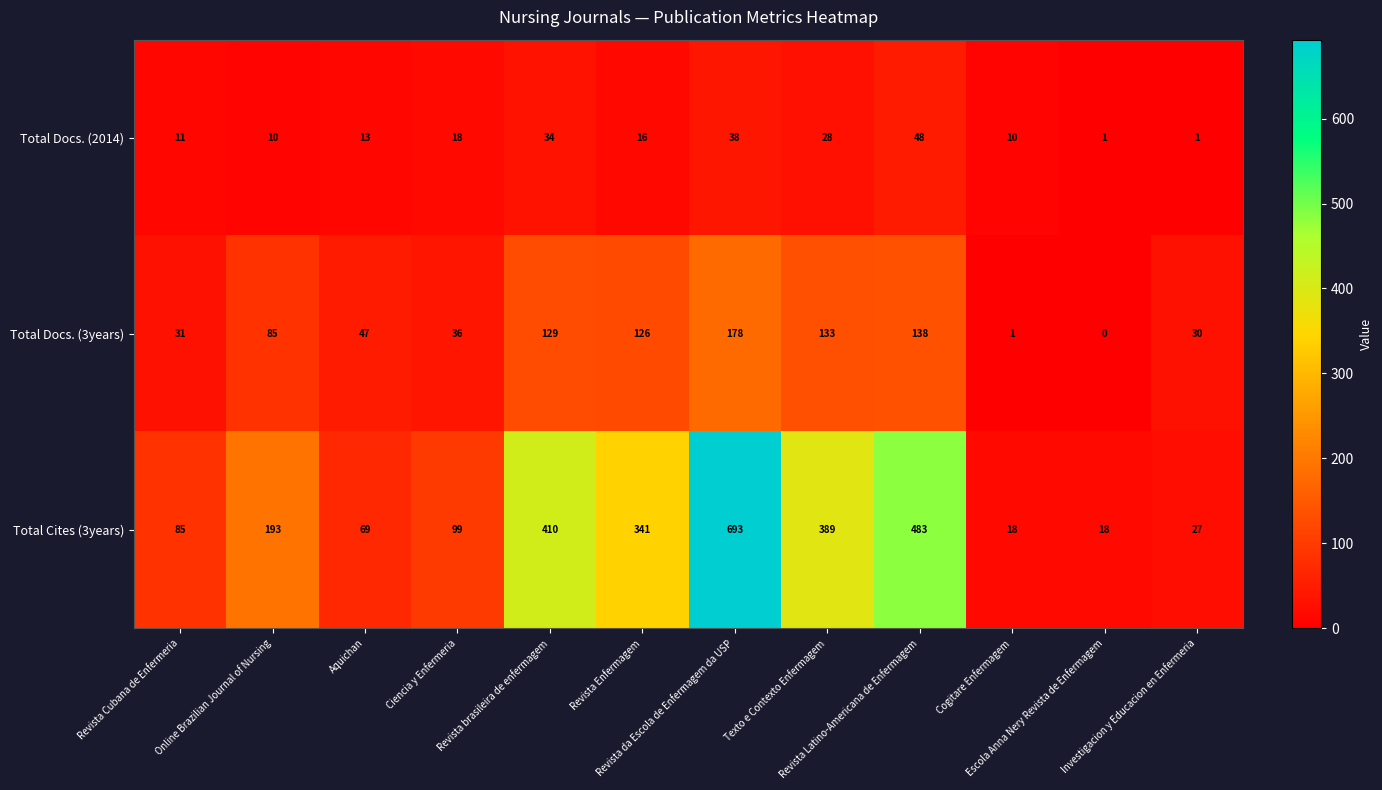

What is the maximum value shown in the chart?

693